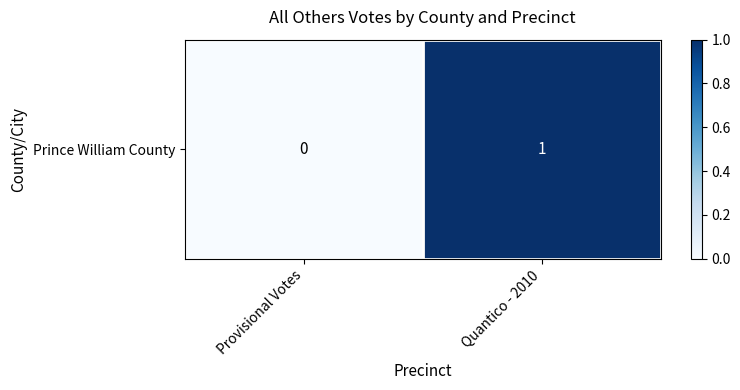

Rank the categories by value from lowest to highest.

Provisional Votes, Quantico - 2010